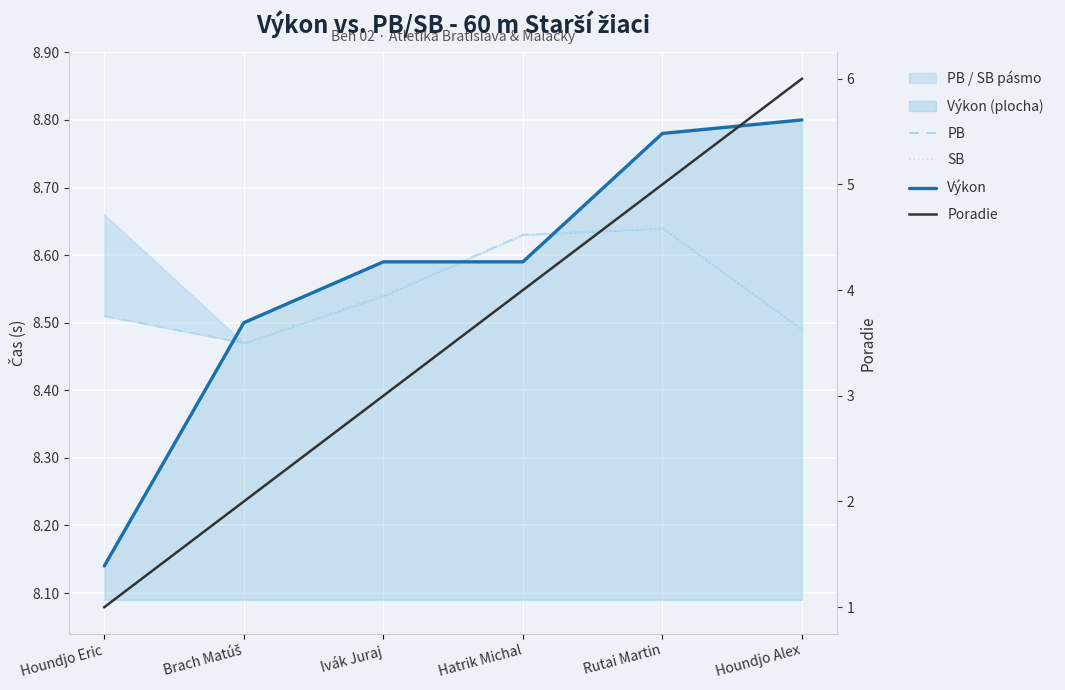

At which category is the sum across all series the highest?

Houndjo Alex